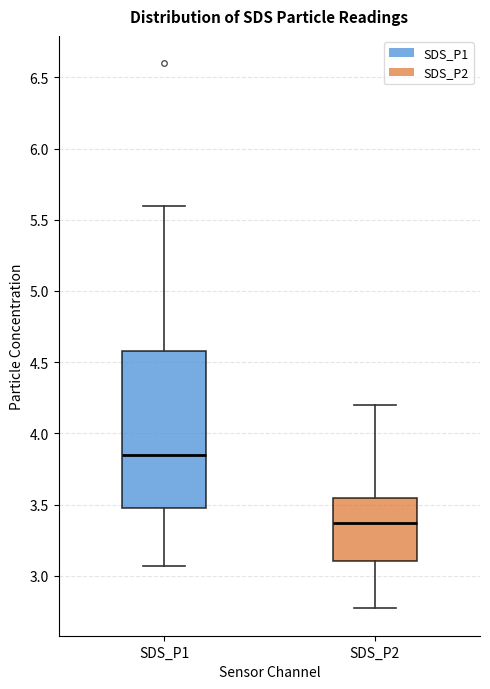

Reading left to right, transcribe this box plot: for each box, give where its median line is, the range the box spans, and where its two whiskers end, as read against the y-axis. The values are not printed on the chart, so give them approximately, as read against the axis.

SDS_P1: median 3.85, box 3.50 to 4.60, whiskers 3.05 to 5.60
SDS_P2: median 3.35, box 3.10 to 3.55, whiskers 2.75 to 4.20